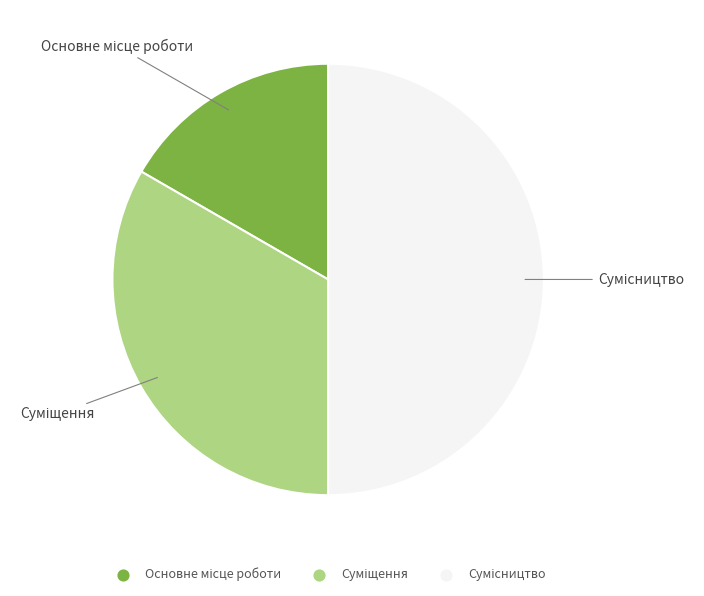

Rank the categories by value from highest to lowest.

Сумісництво, Суміщення, Основне місце роботи